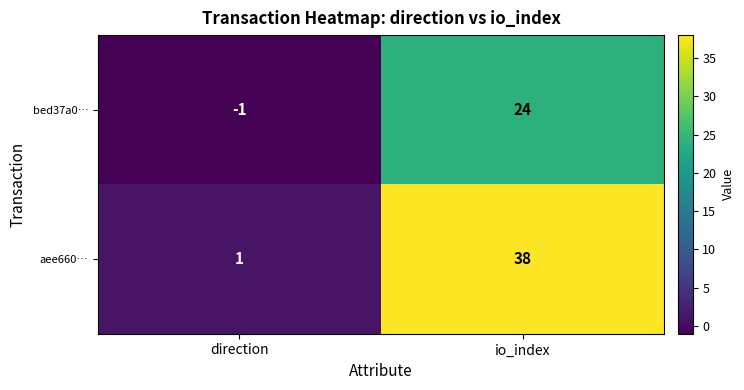

Reading left to right, transcribe all the data shown in this chart.

bed37a0…: direction=-1	io_index=24
aee660…: direction=1	io_index=38